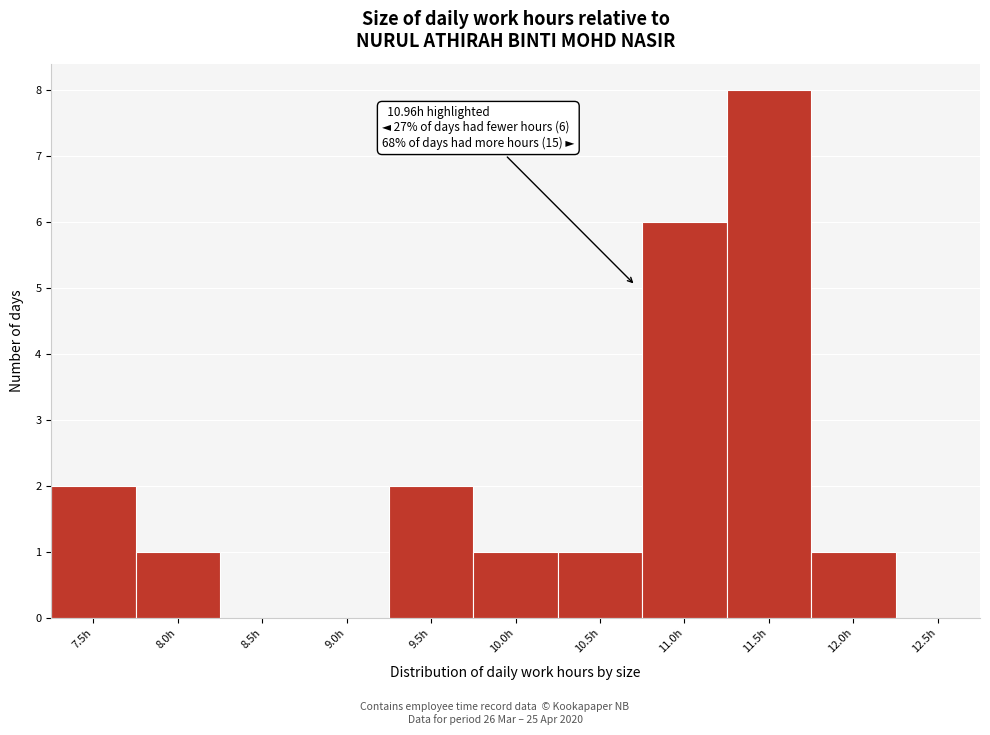

Reading left to right, what are all the values shown in this chart?

7.5h=2	8.0h=1	8.5h=0	9.0h=0	9.5h=2	10.0h=1	10.5h=1	11.0h=6	11.5h=8	12.0h=1	12.5h=0